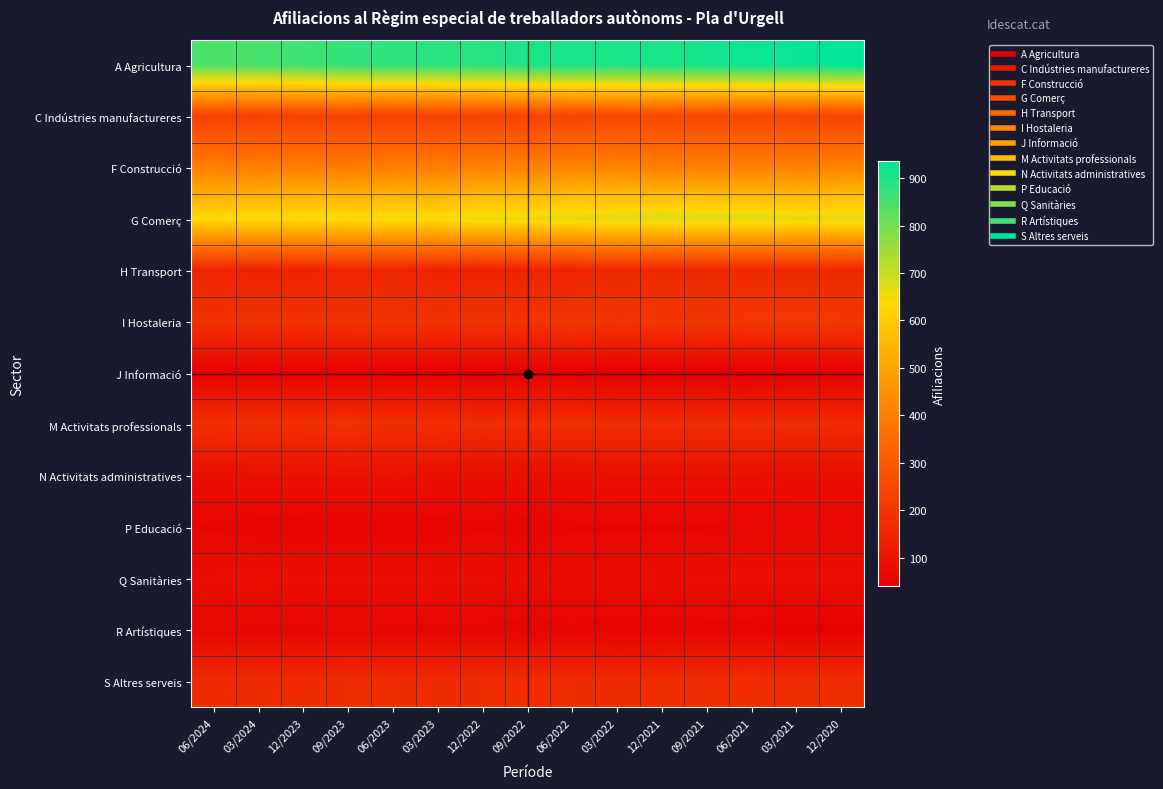

Reading left to right, what are all the values shown in this chart?

A Agricultura: 06/2024=845	03/2024=850	12/2023=860	09/2023=875	06/2023=880	03/2023=885	12/2022=890	09/2022=900	06/2022=905	03/2022=900	12/2021=905	09/2021=910	06/2021=920	03/2021=925	12/2020=935
C Indústries manufactureres: 06/2024=230	03/2024=225	12/2023=230	09/2023=230	06/2023=225	03/2023=230	12/2022=230	09/2022=235	06/2022=240	03/2022=250	12/2021=250	09/2021=250	06/2021=250	03/2021=245	12/2020=240
F Construcció: 06/2024=400	03/2024=400	12/2023=400	09/2023=395	06/2023=400	03/2023=400	12/2022=410	09/2022=410	06/2022=415	03/2022=415	12/2021=405	09/2021=405	06/2021=405	03/2021=405	12/2020=415
G Comerç: 06/2024=635	03/2024=640	12/2023=645	09/2023=645	06/2023=650	03/2023=645	12/2022=660	09/2022=665	06/2022=670	03/2022=675	12/2021=680	09/2021=675	06/2021=675	03/2021=665	12/2020=670
H Transport: 06/2024=150	03/2024=145	12/2023=145	09/2023=150	06/2023=150	03/2023=145	12/2022=140	09/2022=145	06/2022=145	03/2022=160	12/2021=160	09/2021=165	06/2021=165	03/2021=165	12/2020=160
I Hostaleria: 06/2024=190	03/2024=190	12/2023=190	09/2023=190	06/2023=195	03/2023=190	12/2022=195	09/2022=195	06/2022=205	03/2022=195	12/2021=205	09/2021=200	06/2021=205	03/2021=205	12/2020=205
J Informació: 06/2024=50	03/2024=50	12/2023=50	09/2023=50	06/2023=45	03/2023=45	12/2022=45	09/2022=45	06/2022=45	03/2022=40	12/2021=40	09/2021=40	06/2021=45	03/2021=45	12/2020=45
M Activitats professionals: 06/2024=180	03/2024=180	12/2023=180	09/2023=185	06/2023=175	03/2023=180	12/2022=170	09/2022=175	06/2022=175	03/2022=170	12/2021=170	09/2021=170	06/2021=170	03/2021=170	12/2020=165
N Activitats administratives: 06/2024=85	03/2024=90	12/2023=90	09/2023=95	06/2023=95	03/2023=85	12/2022=85	09/2022=85	06/2022=85	03/2022=90	12/2021=90	09/2021=90	06/2021=90	03/2021=85	12/2020=85
P Educació: 06/2024=55	03/2024=50	12/2023=50	09/2023=50	06/2023=50	03/2023=50	12/2022=55	09/2022=50	06/2022=55	03/2022=55	12/2021=55	09/2021=55	06/2021=60	03/2021=60	12/2020=60
Q Sanitàries: 06/2024=85	03/2024=90	12/2023=85	09/2023=85	06/2023=85	03/2023=85	12/2022=85	09/2022=80	06/2022=80	03/2022=80	12/2021=80	09/2021=85	06/2021=85	03/2021=85	12/2020=85
R Artístiques: 06/2024=60	03/2024=55	12/2023=55	09/2023=60	06/2023=55	03/2023=55	12/2022=55	09/2022=50	06/2022=55	03/2022=50	12/2021=50	09/2021=50	06/2021=50	03/2021=45	12/2020=45
S Altres serveis: 06/2024=165	03/2024=165	12/2023=165	09/2023=170	06/2023=170	03/2023=165	12/2022=170	09/2022=170	06/2022=170	03/2022=165	12/2021=170	09/2021=170	06/2021=175	03/2021=170	12/2020=170